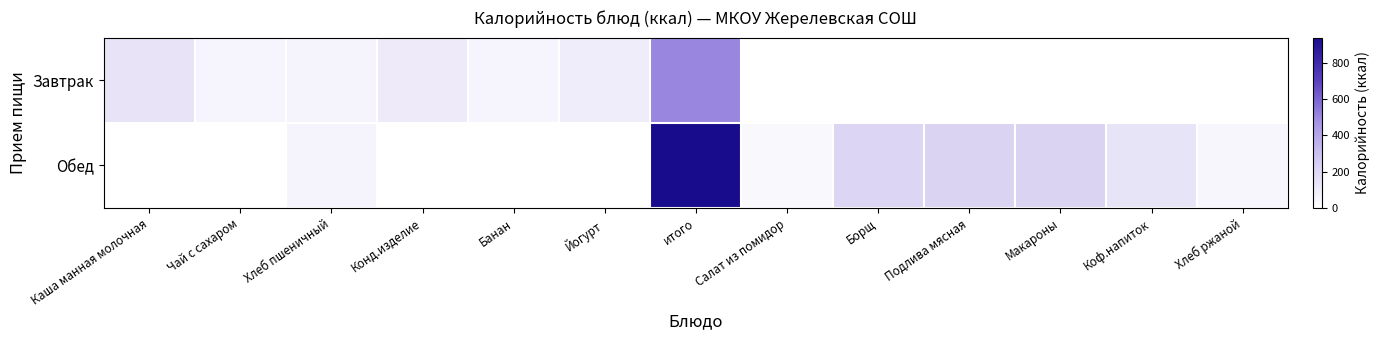

Count the number of data series in this chart.

2